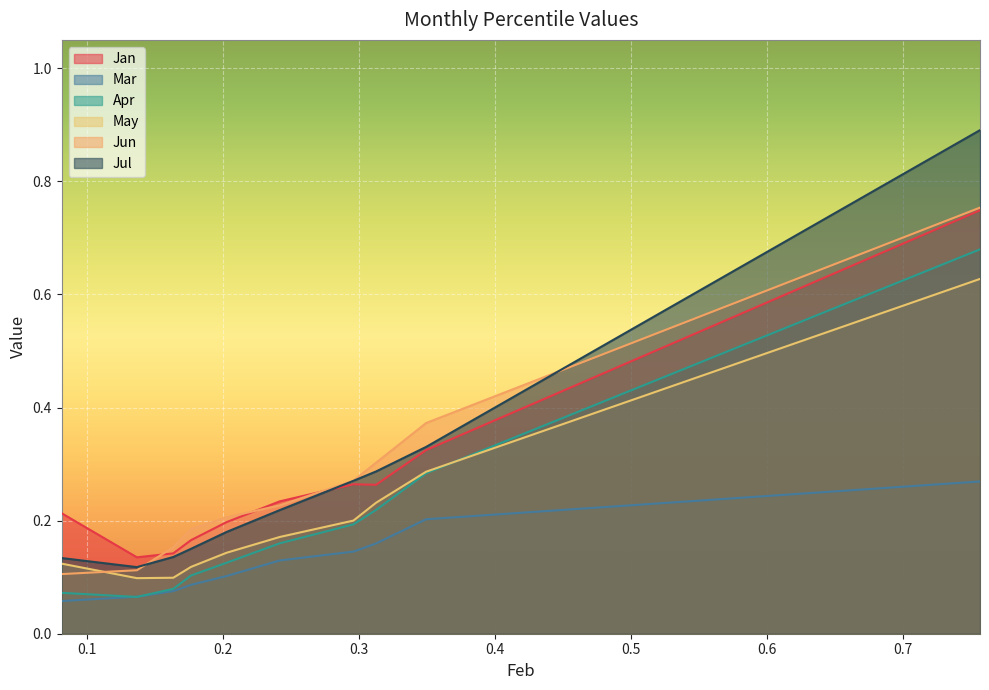

How many Jul values are between 0 and 1?

10